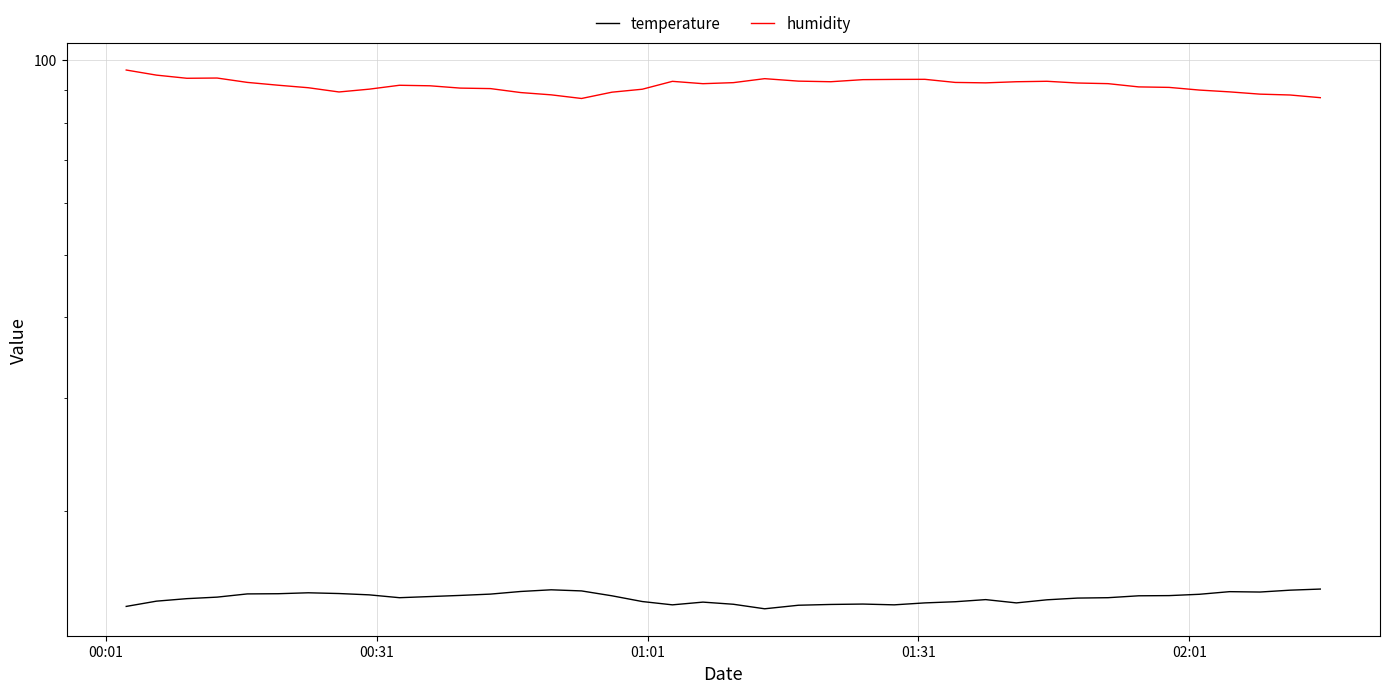

How many values in the humidity series exceed 91?

23